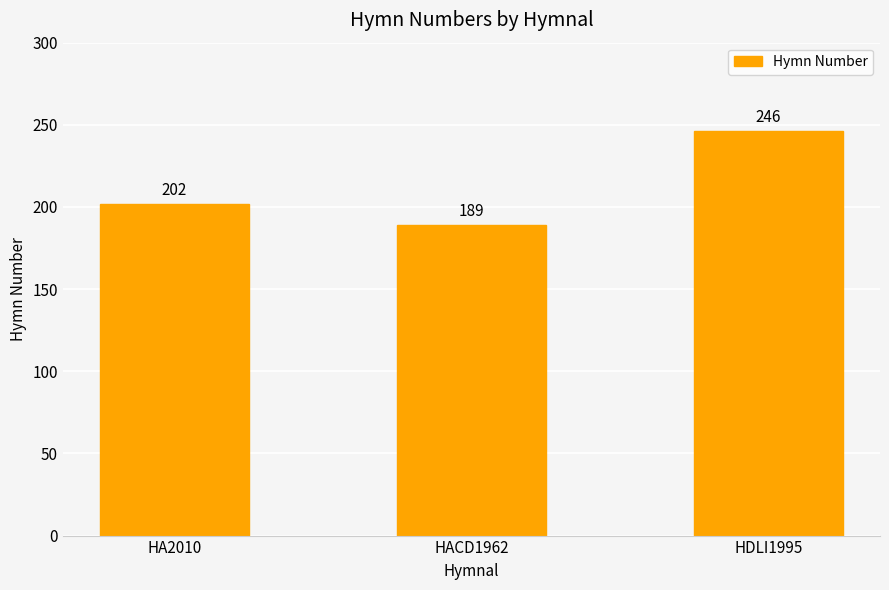

What is the value of the 3rd bar from the left?

246